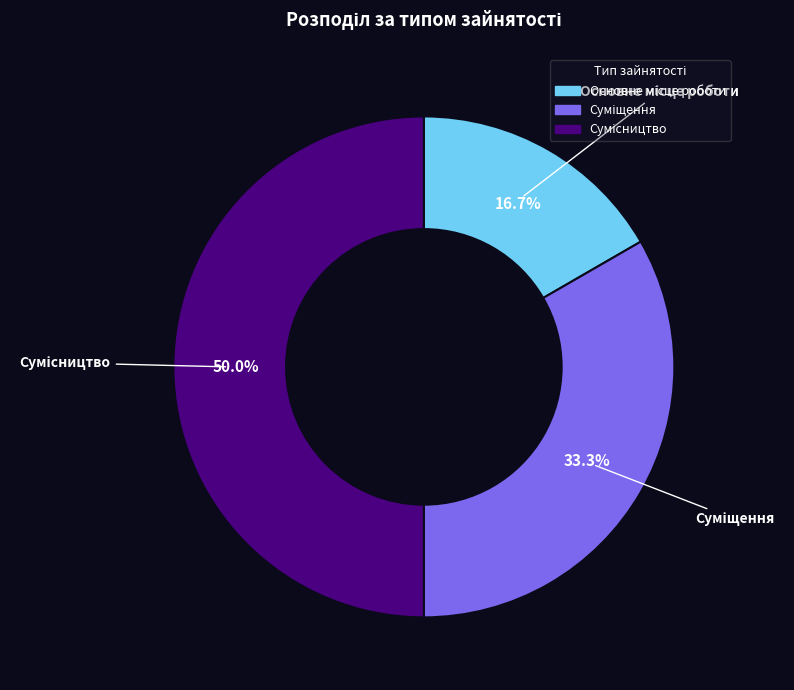

Count the number of slices in the pie.

3